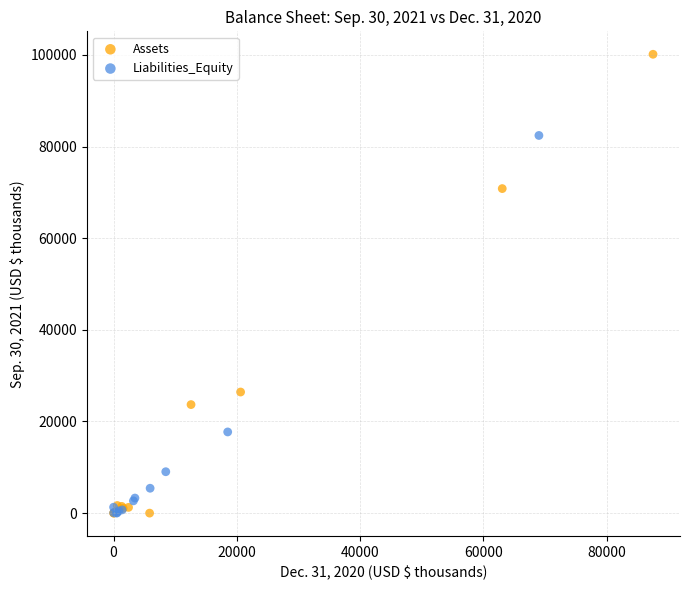

Which series has the widest spread of Y values?

Assets